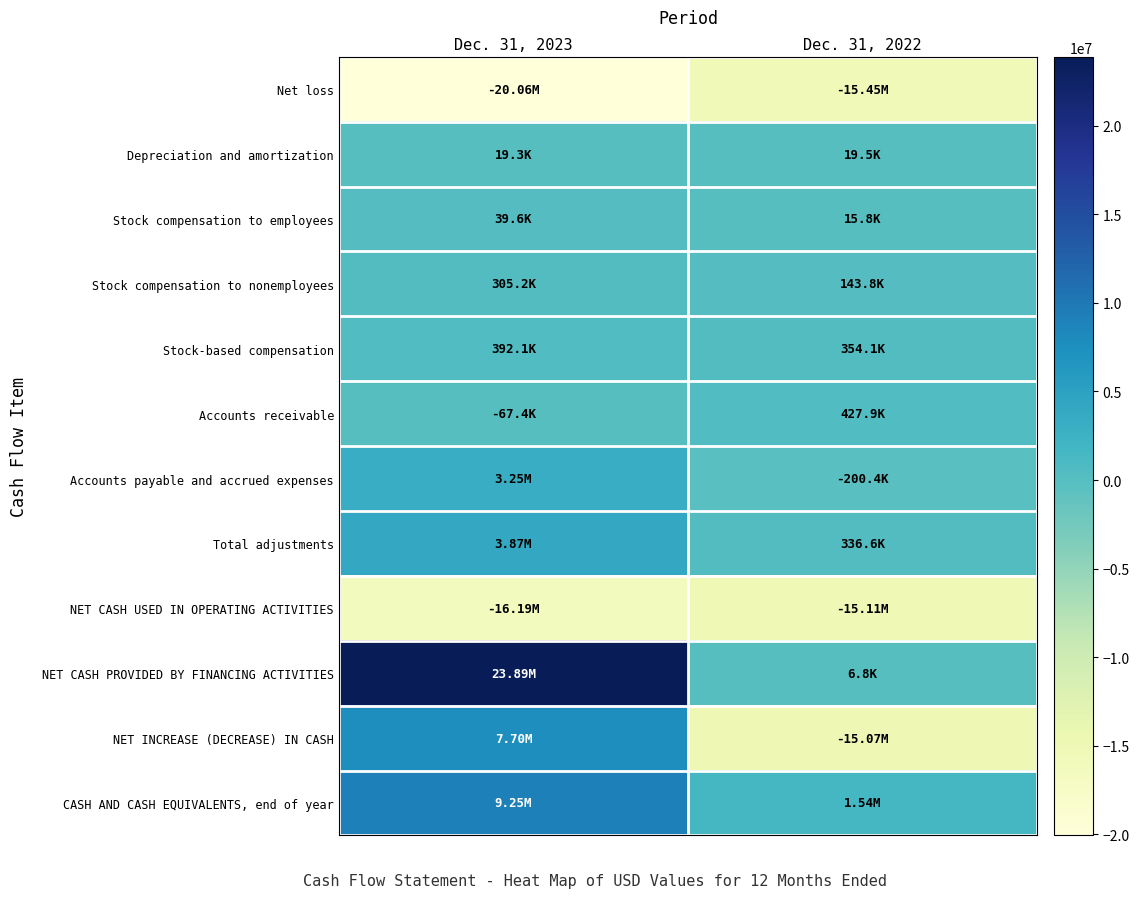

What is the smallest value displayed?

-20057302